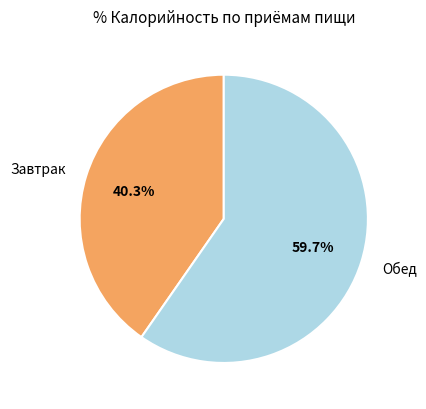

To the nearest percent, what is the combined percentage of Обед and Завтрак?

100%